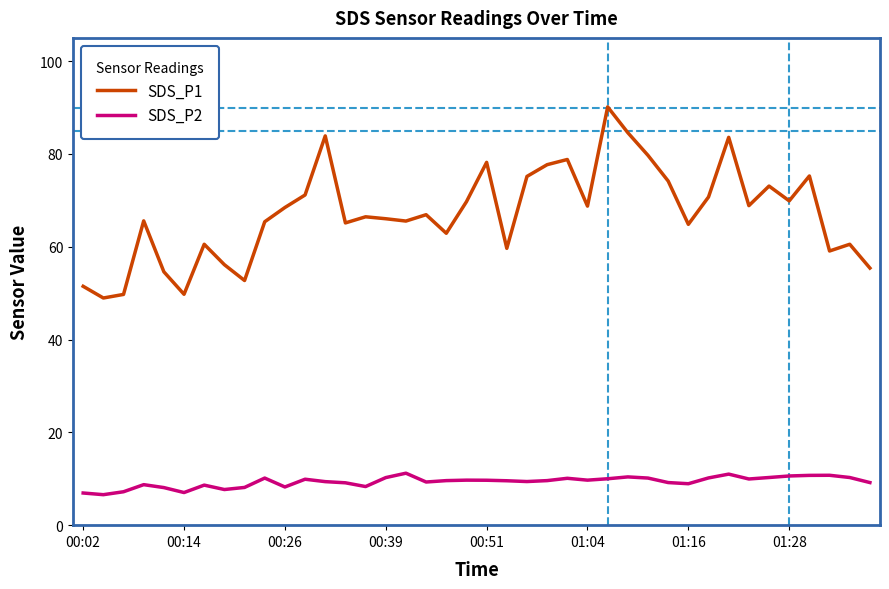

True or false: SDS_P1 and SDS_P2 intersect in this chart.

False